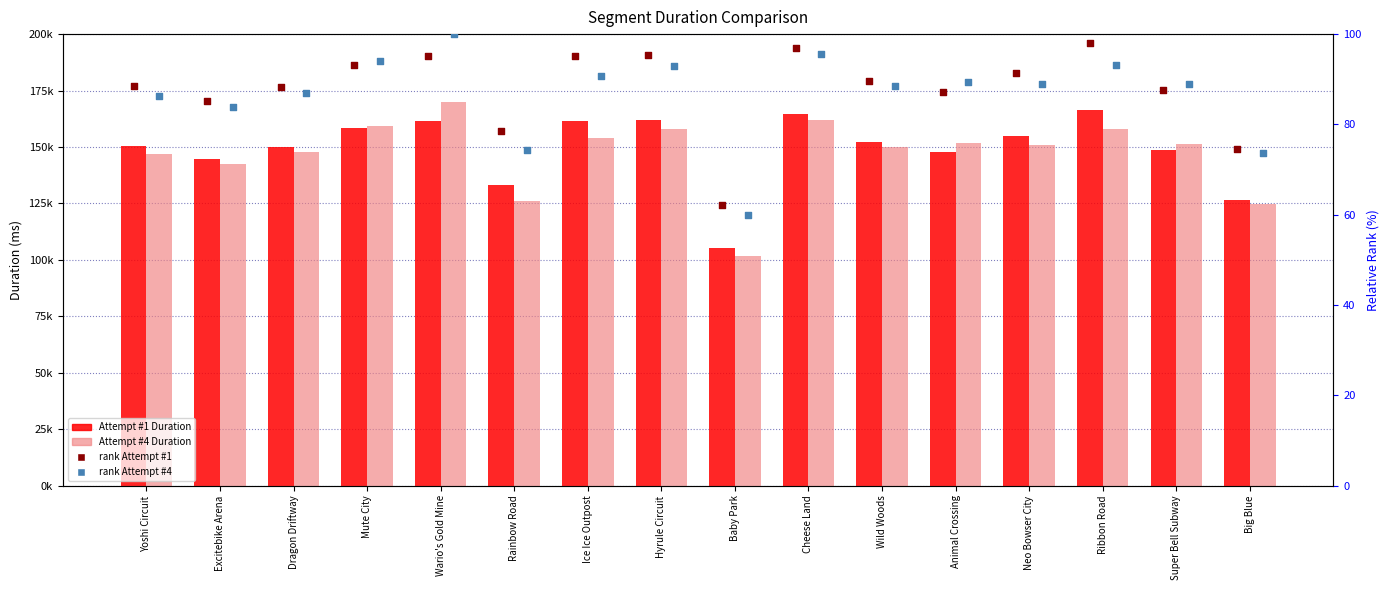

What is the total value across all series at Rainbow Road?

259377.7